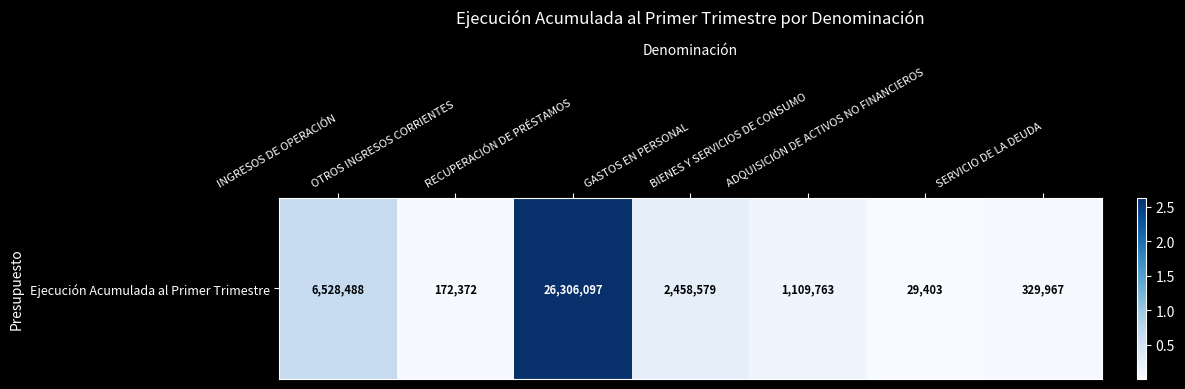

Reading left to right, what are all the values shown in this chart?

INGRESOS DE OPERACIÓN=6528488	OTROS INGRESOS CORRIENTES=172372	RECUPERACIÓN DE PRÉSTAMOS=26306097	GASTOS EN PERSONAL=2458579	BIENES Y SERVICIOS DE CONSUMO=1109763	ADQUISICIÓN DE ACTIVOS NO FINANCIEROS=29403	SERVICIO DE LA DEUDA=329967